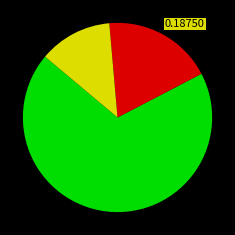

Is there any slice that represents more than half of the pie?

Yes